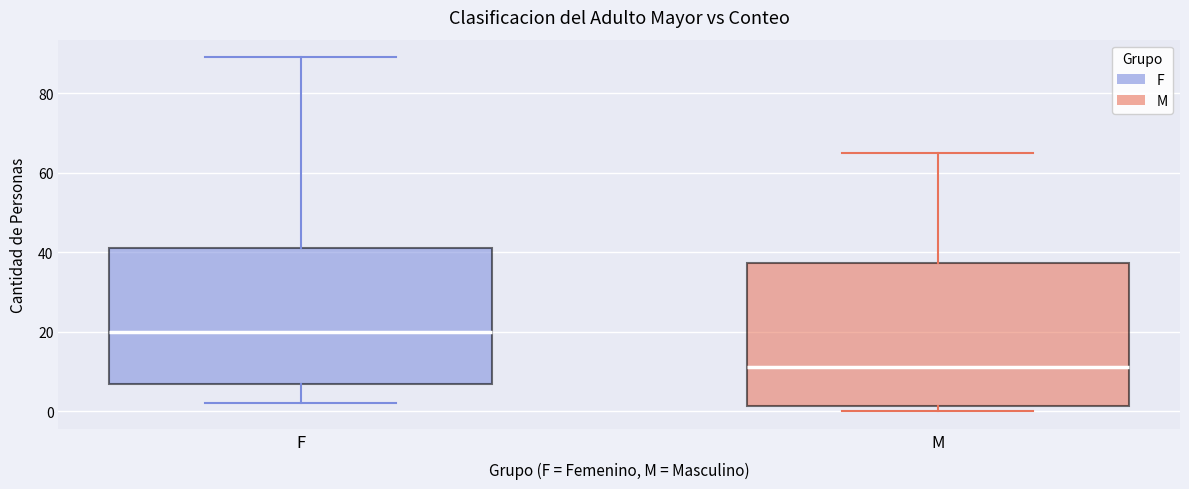

Reading left to right, read every box against the y-axis: the position of its median line, the range the box covers, and the ends of its whiskers. The values are not printed on the chart, so give them approximately, as read against the axis.

F: median 20, box 6 to 42, whiskers 2 to 90
M: median 12, box 2 to 38, whiskers 0 to 66